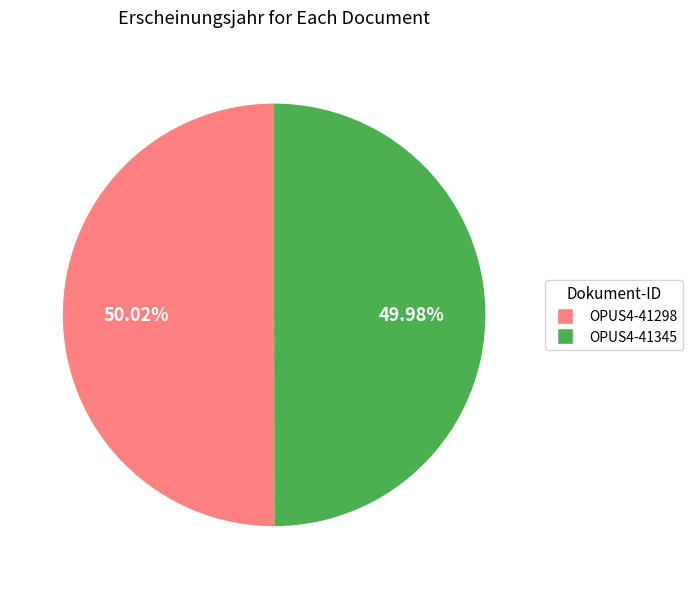

Is it true that OPUS4-41345 is 55% of the pie?

False